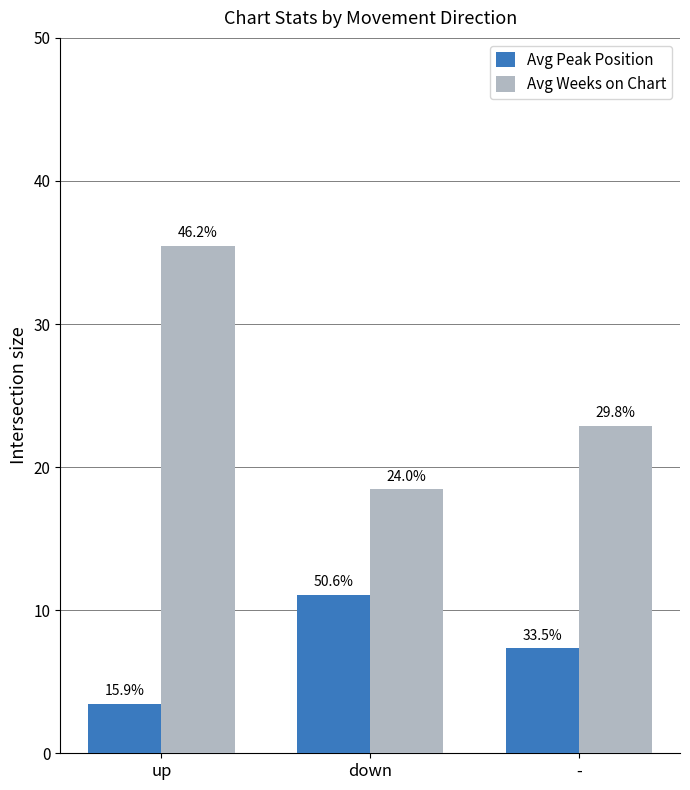

Is the value of Avg Peak Position at - greater than the value of Avg Weeks on Chart at up?

No